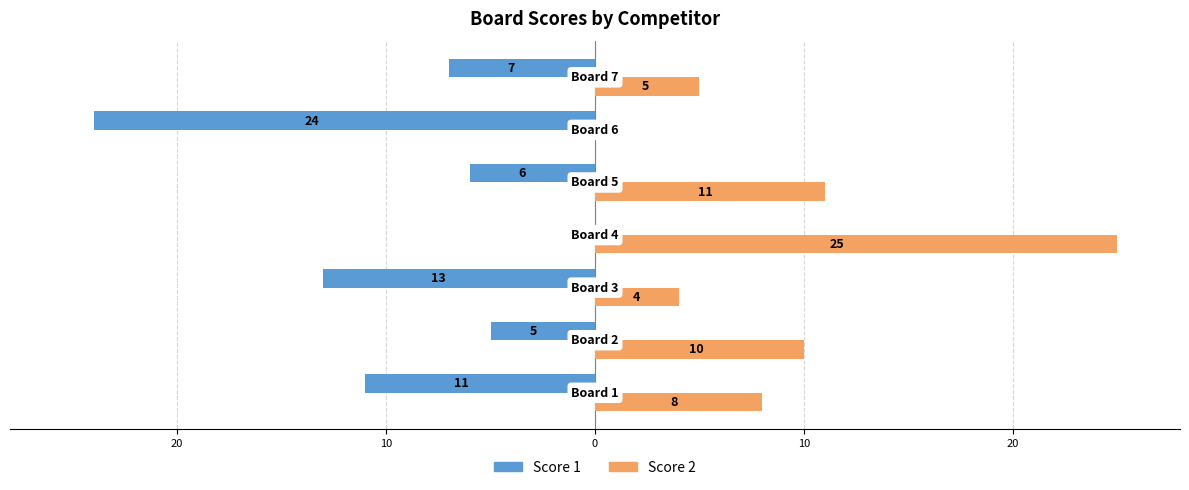

What are all the series names shown in the legend?

Score 1, Score 2